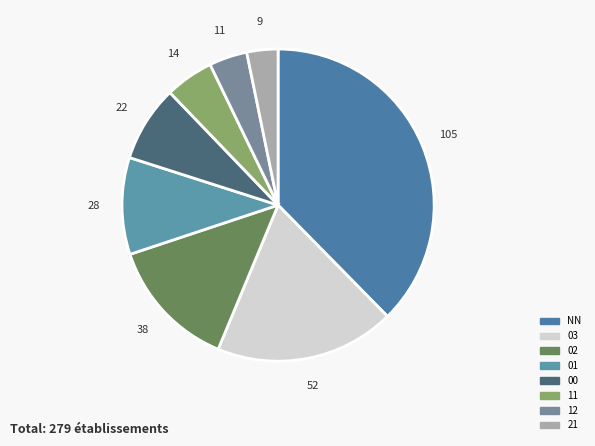

True or false: 02 accounts for 27% of the total.

False